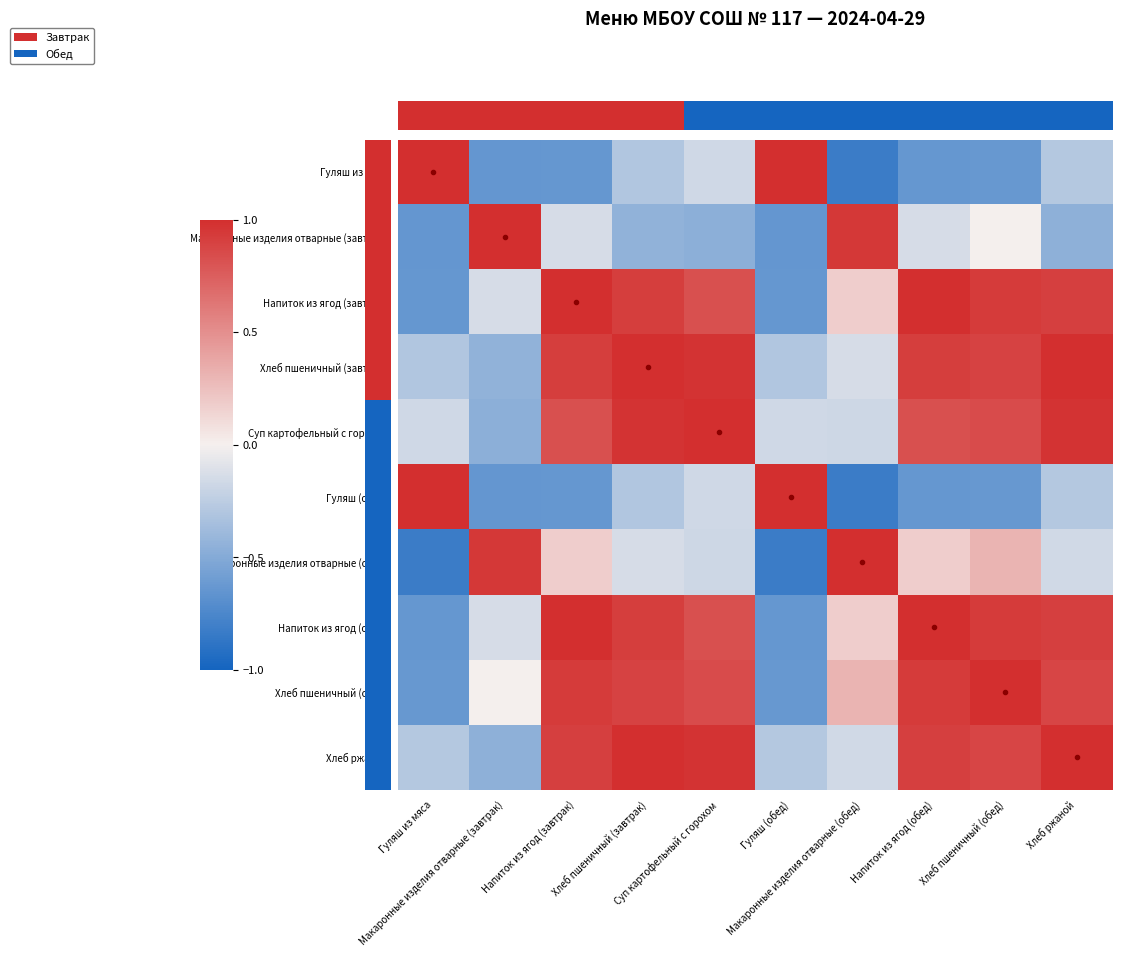

What is the sum of the Напиток из ягод (завтрак) values at Макаронные изделия отварные (завтрак) and Суп картофельный с горохом?

0.7